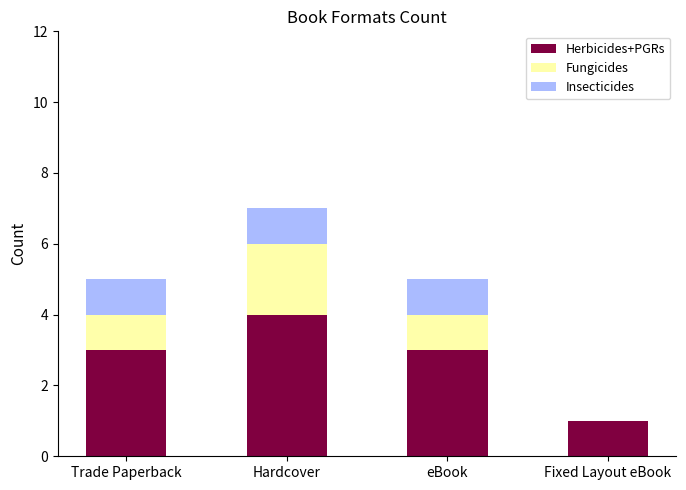

What is the sum of the Herbicides+PGRs values at eBook and Hardcover?

7